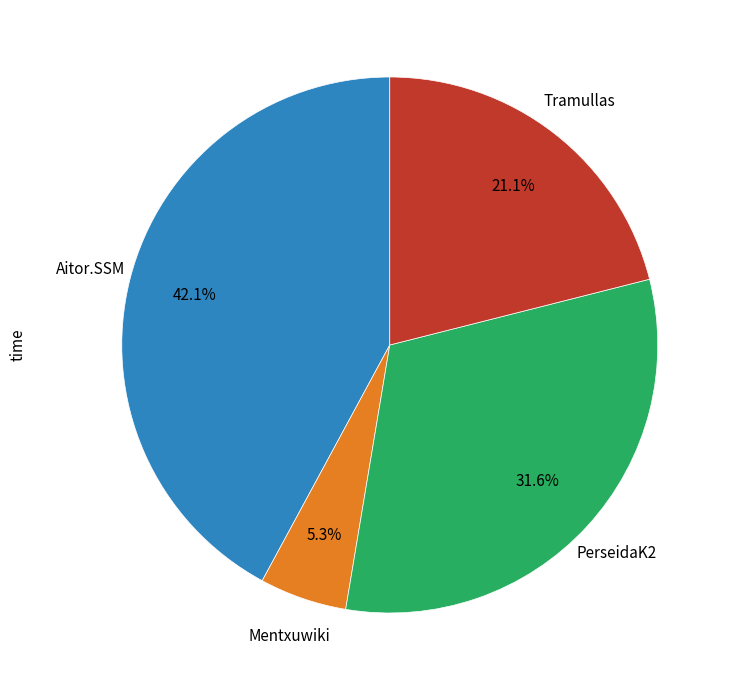

How many slices are in this pie chart?

4